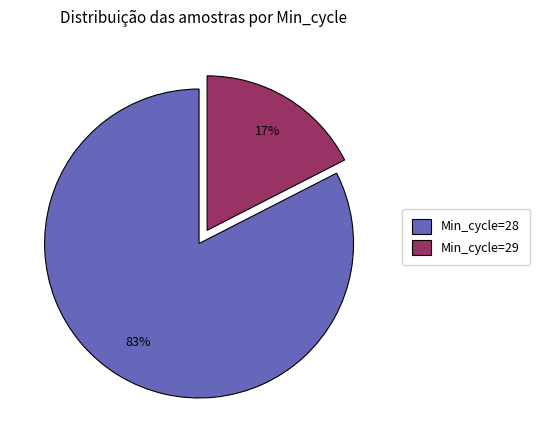

Is there any slice that represents more than half of the pie?

Yes